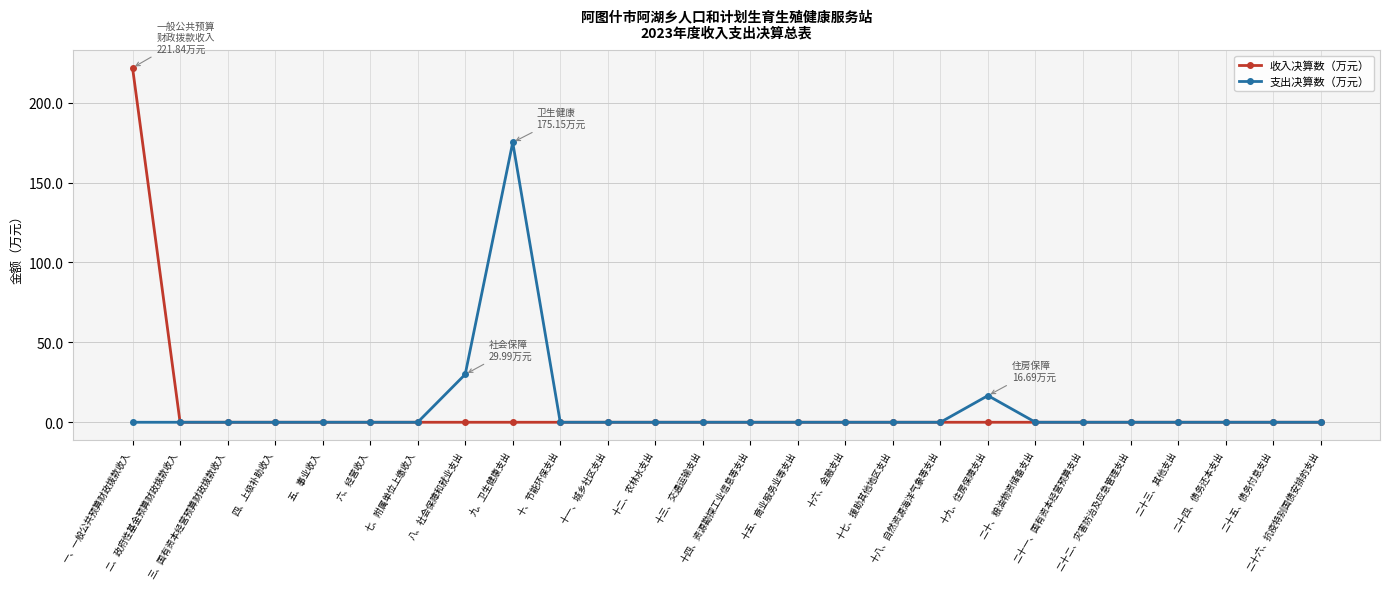

Which series has the widest spread of values?

收入决算数（万元）